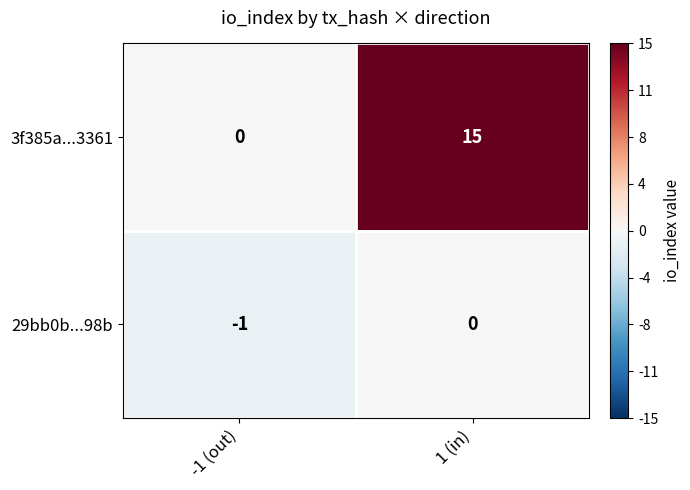

Reading left to right, transcribe all the data shown in this chart.

3f385a...3361: -1 (out)=0	1 (in)=15
29bb0b...98b: -1 (out)=-1	1 (in)=0